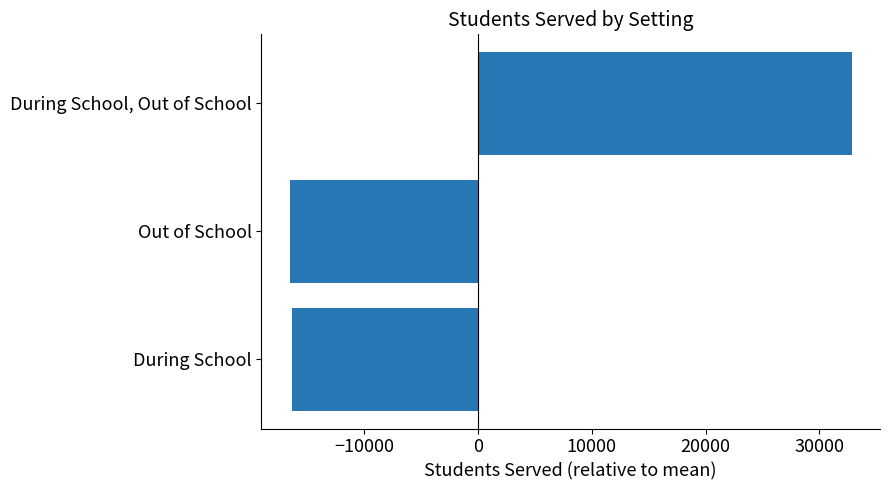

True or false: the data shows -16539.3 at Out of School.

True